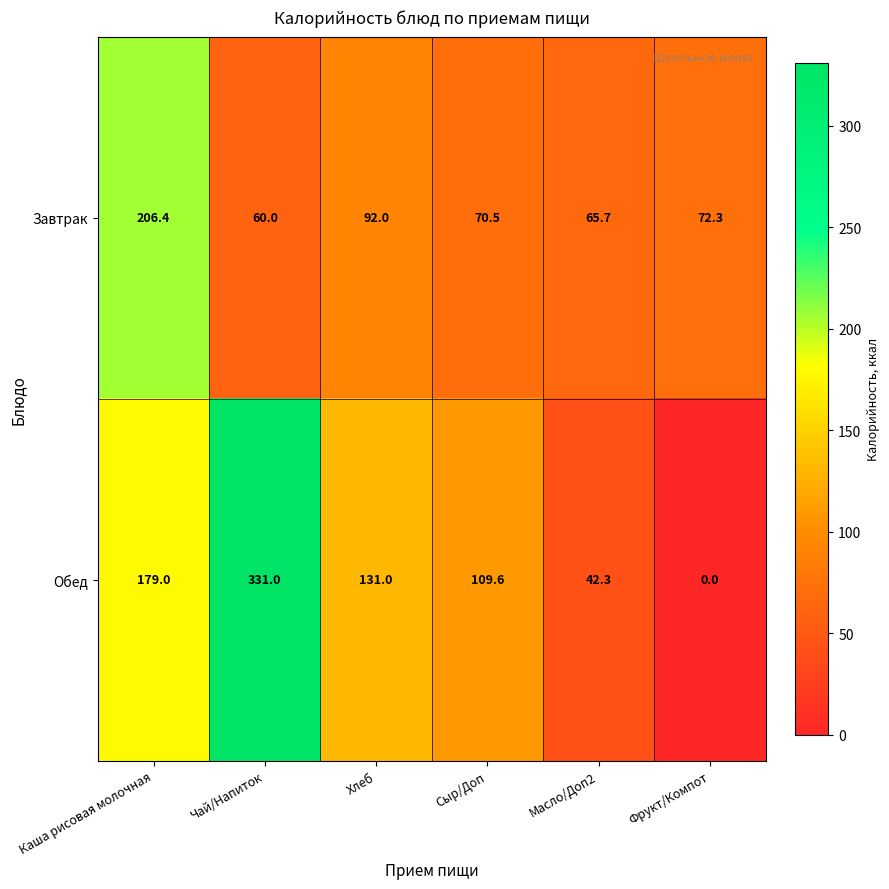

List the series in order of their peak value, highest first.

Обед, Завтрак